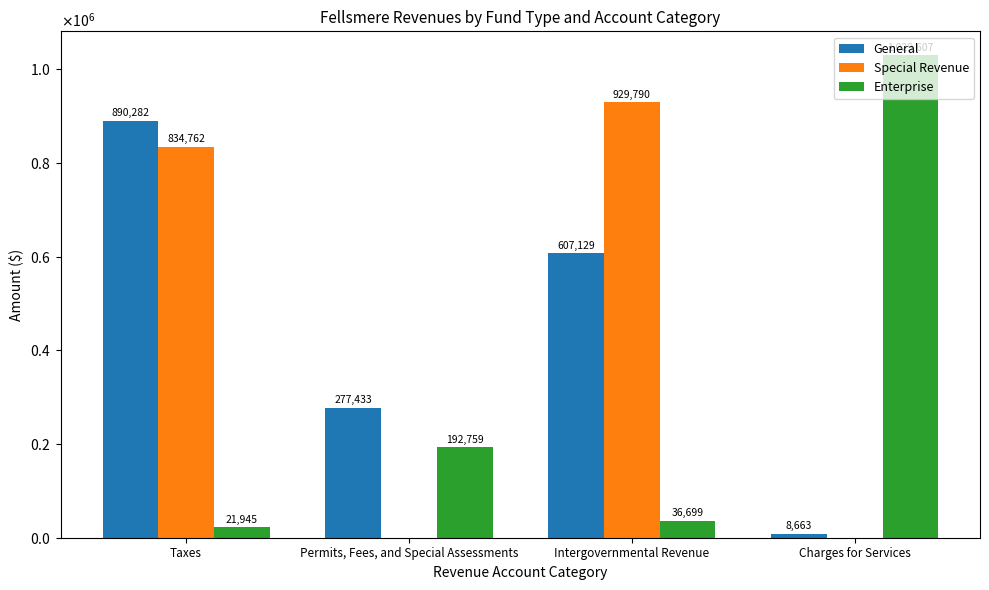

What are all the series names shown in the legend?

General, Special Revenue, Enterprise